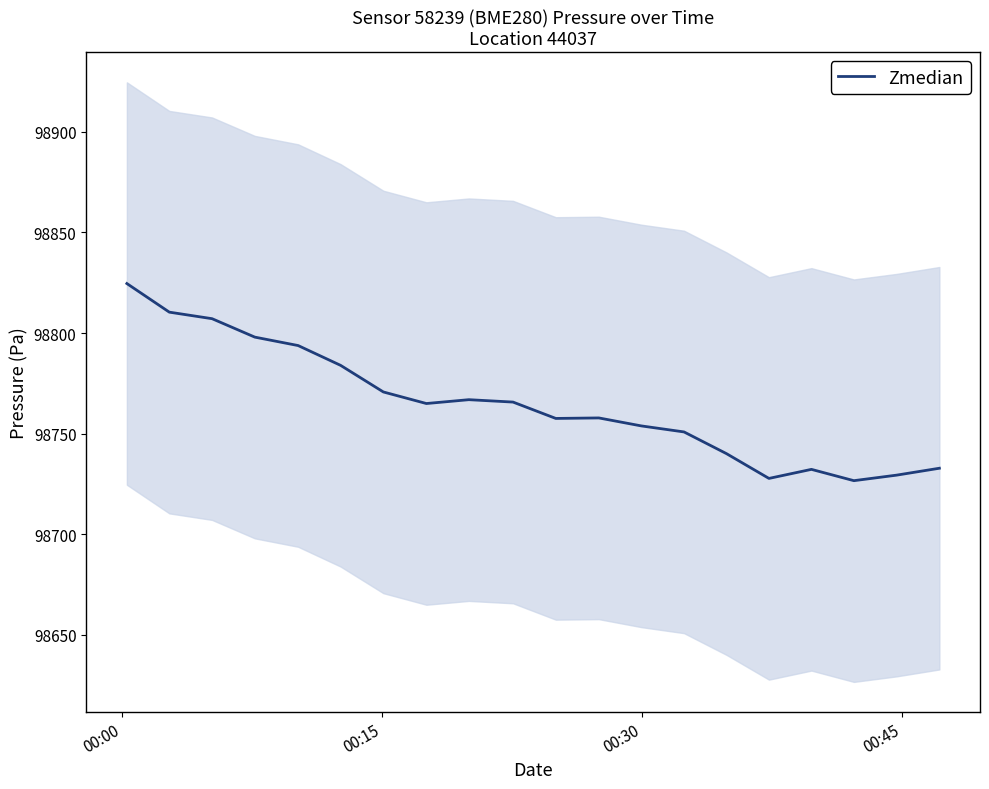

What is the difference between the maximum and minimum values?

98.0